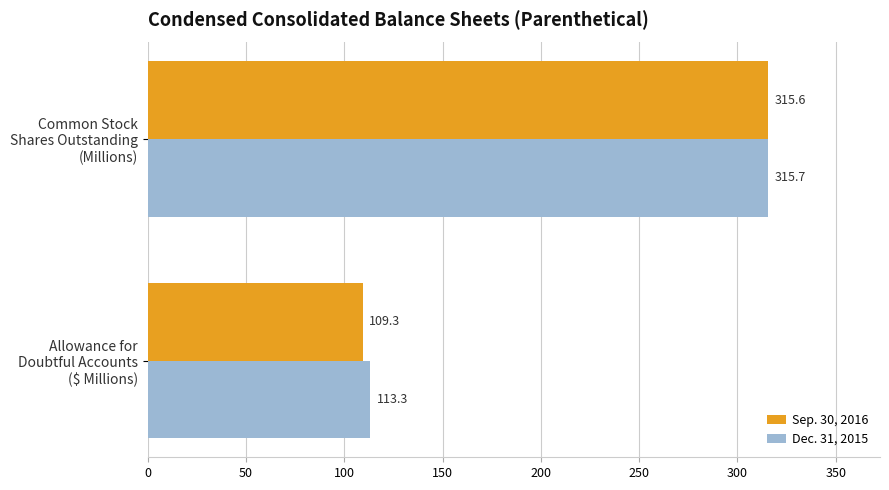

What is the minimum value shown in the chart?

109.3